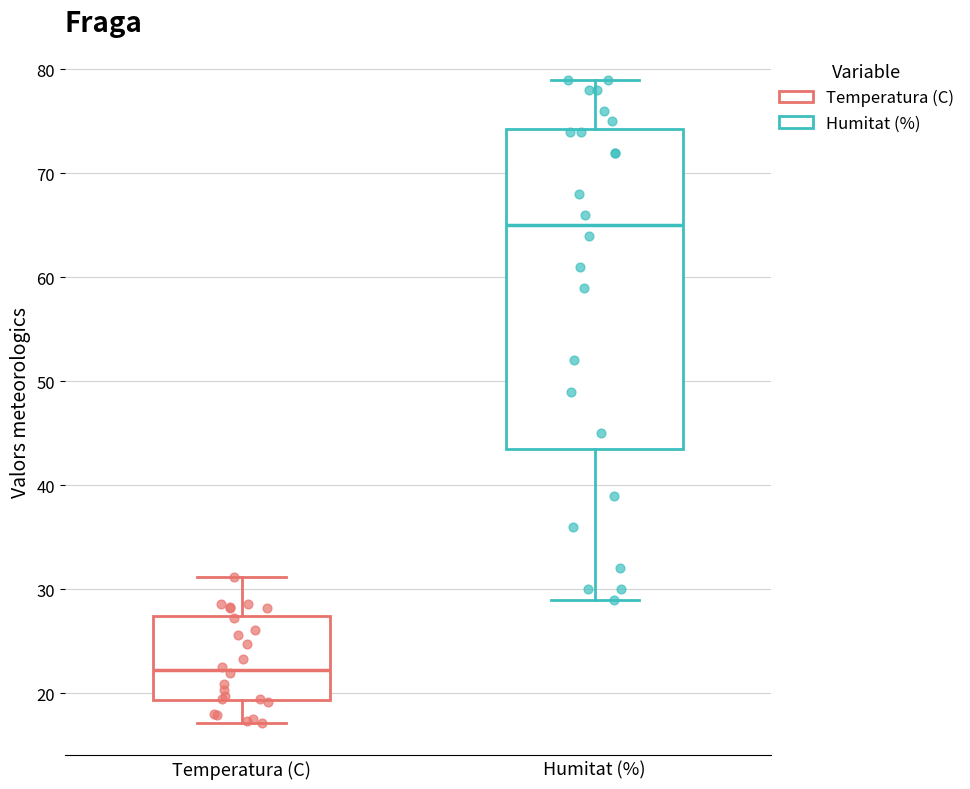

Which box's median line is the lowest?

Temperatura (C)